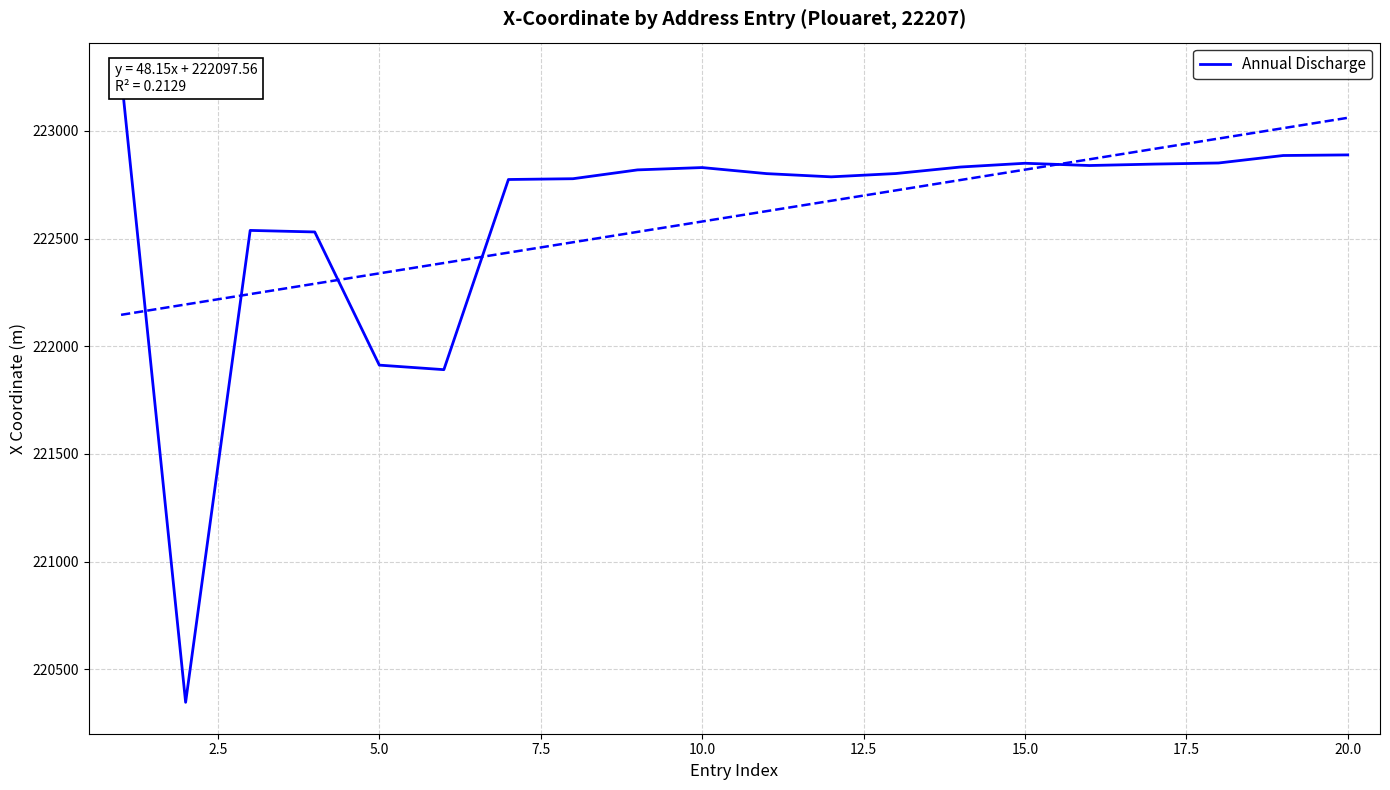

True or false: the data has more than 0 interior local peaks.

True